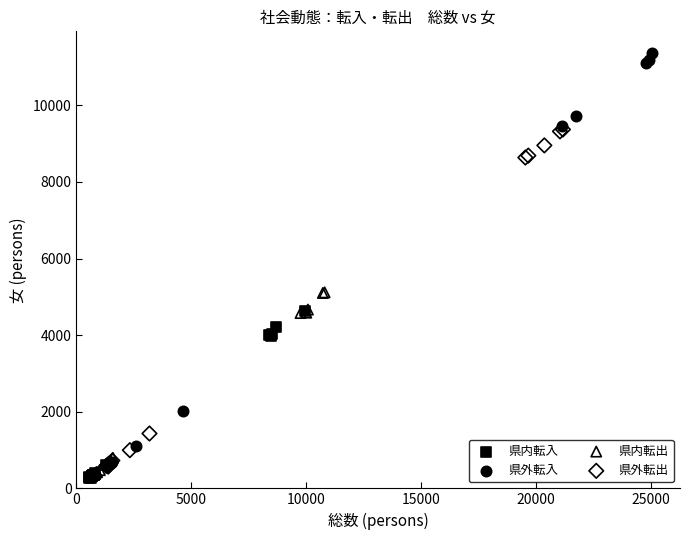

What are all the series names shown in the legend?

県内転入, 県外転入, 県内転出, 県外転出